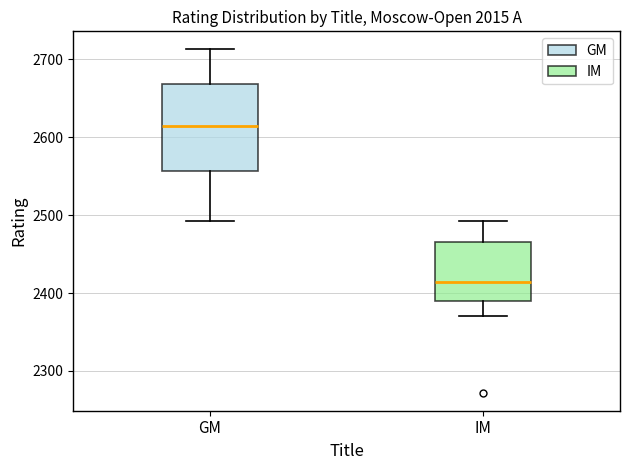

Where does the median line of the box for IM sit on the y-axis? The values are not printed on the chart, so give them approximately, as read against the axis.

2410